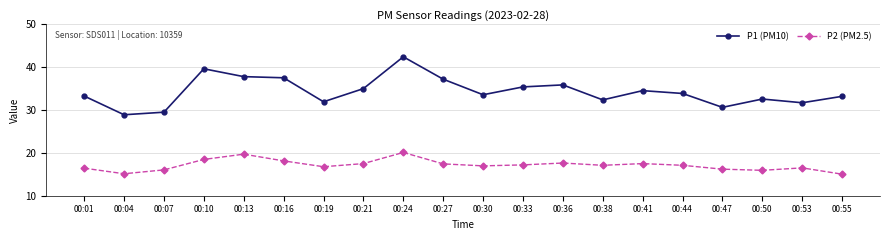

True or false: P2 (PM2.5) and P1 (PM10) cross at least once.

False